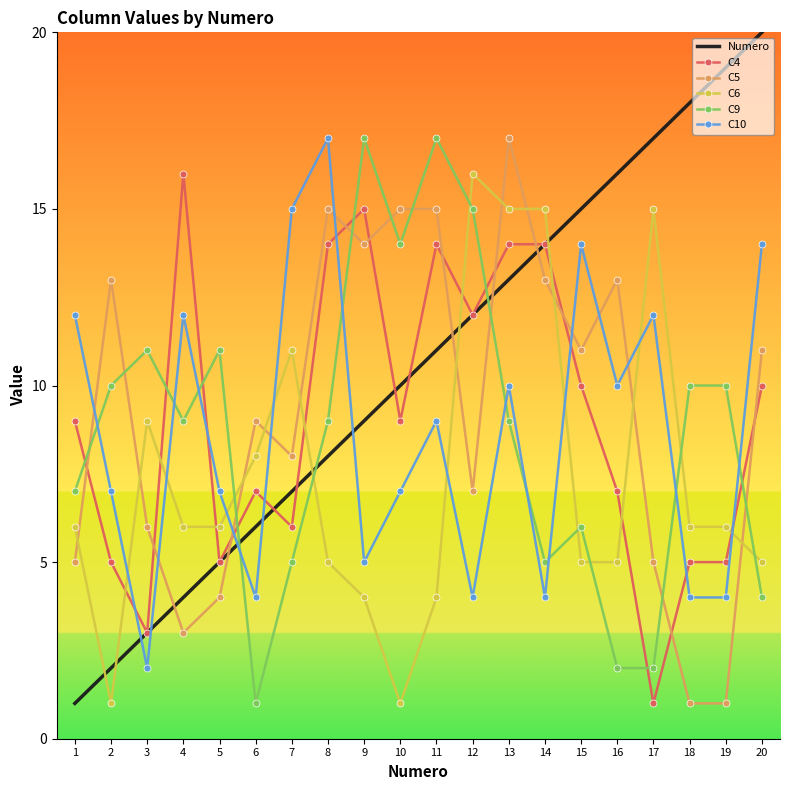

At which category does the chart reach its peak across all series?

20